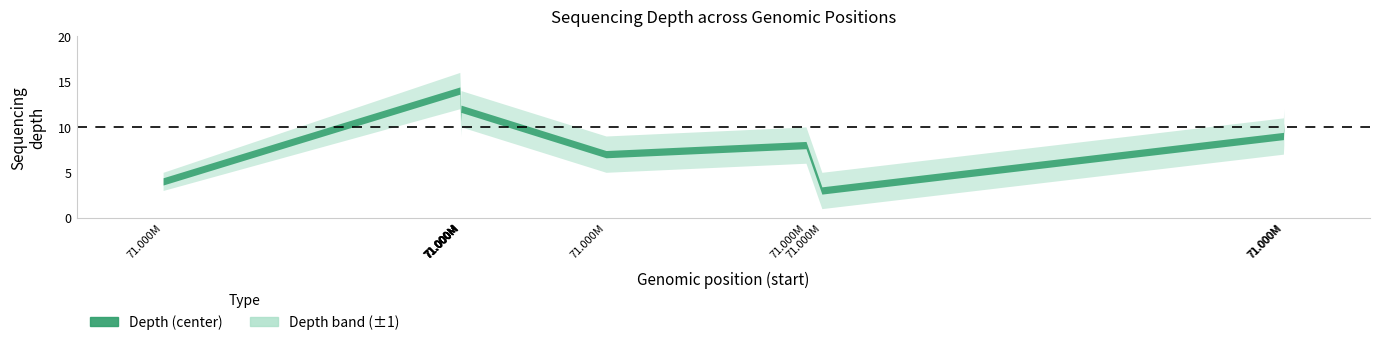

Where is the first local minimum for depth_lower?

71435915